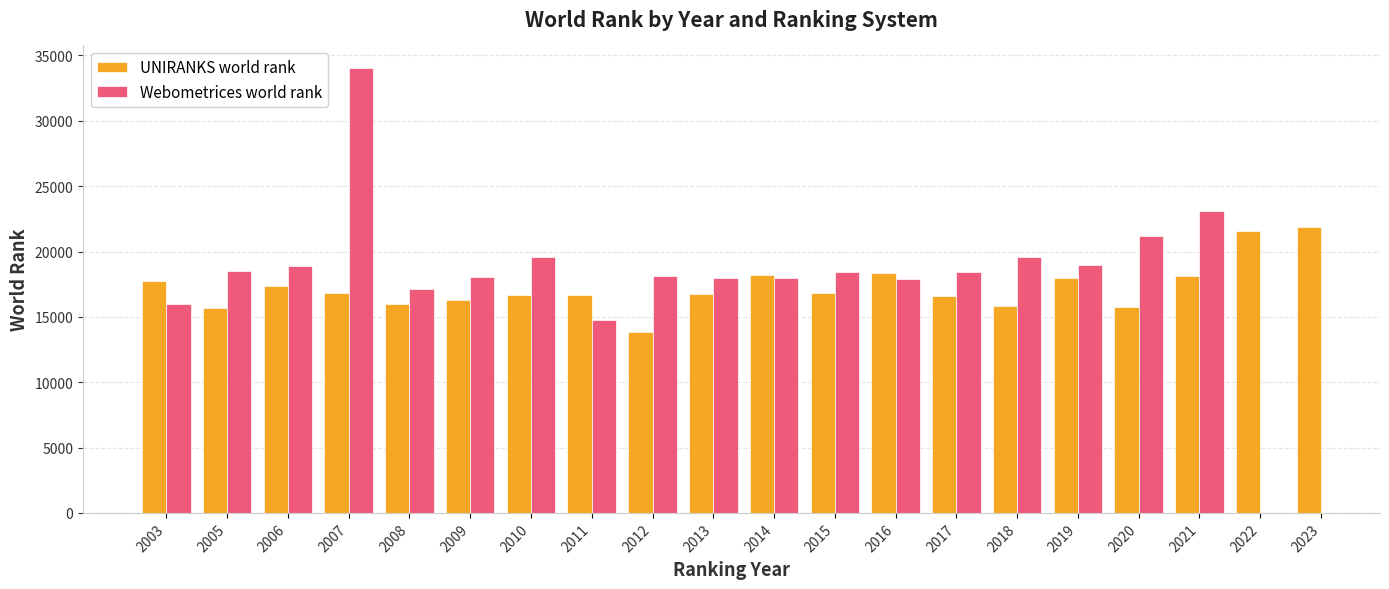

Where does the Webometrices world rank series first go above 18534?

2006